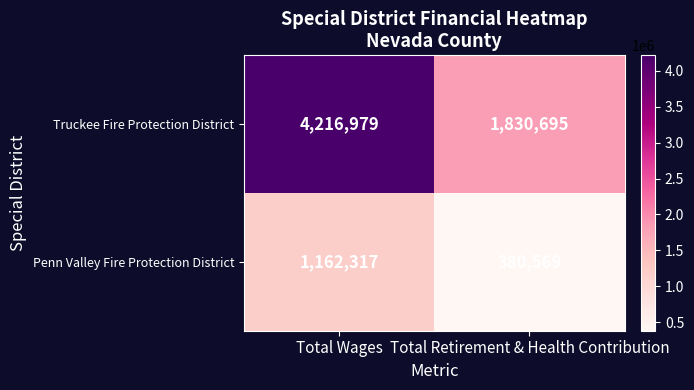

What value does the Penn Valley Fire Protection District series have at Total Retirement & Health Contribution?

380569